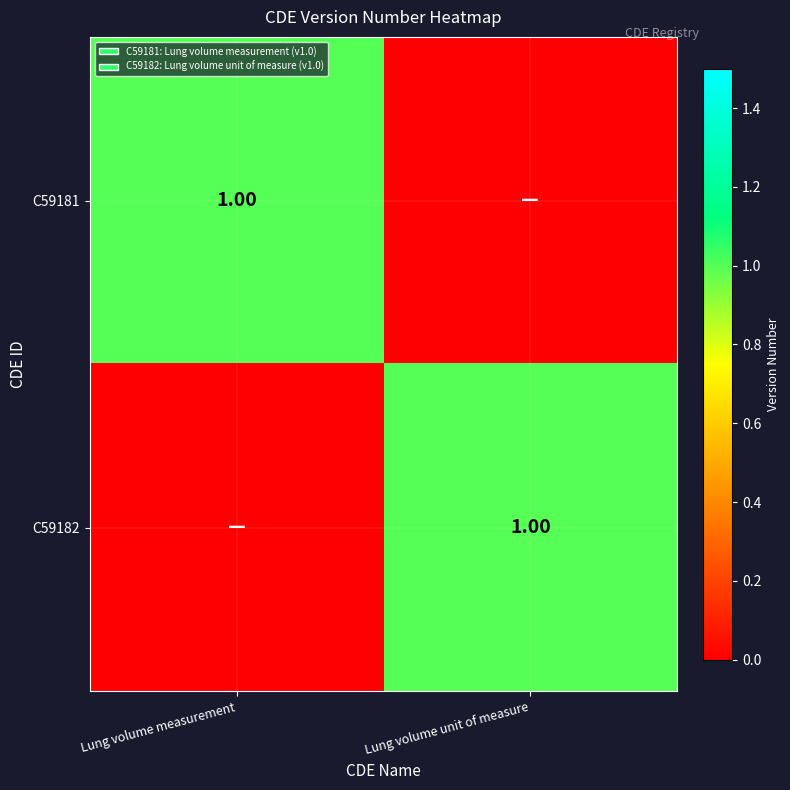

Which series has the largest total across all categories?

C59181